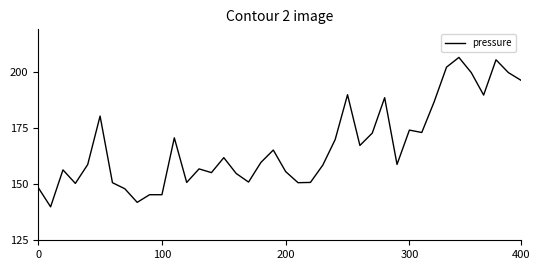

Does the chart have visible grid lines?

No